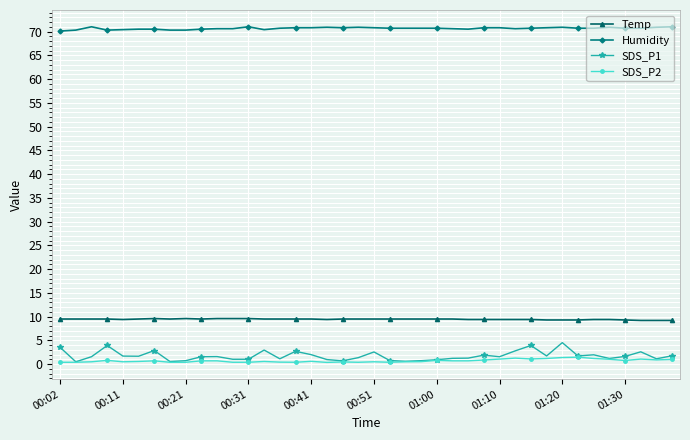

Which series has the largest range (max minus min)?

SDS_P1